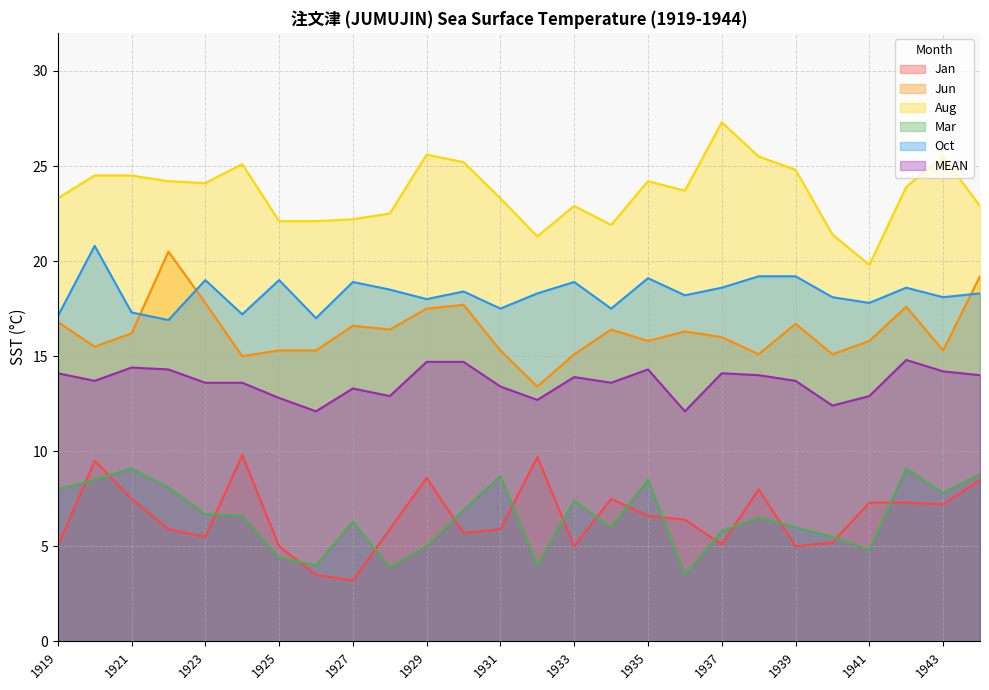

True or false: Aug and Mar cross at least once.

False